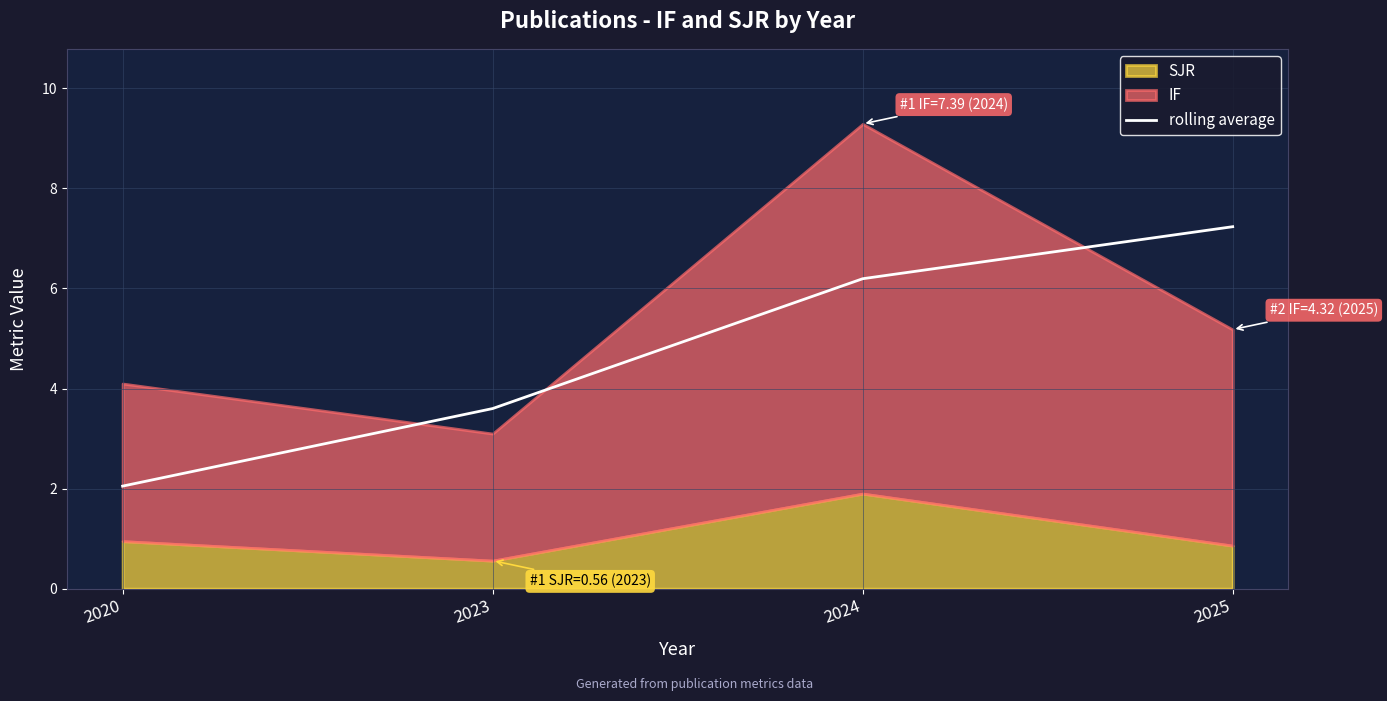

List the labels in order of rolling average value, smallest first.

2020, 2023, 2024, 2025